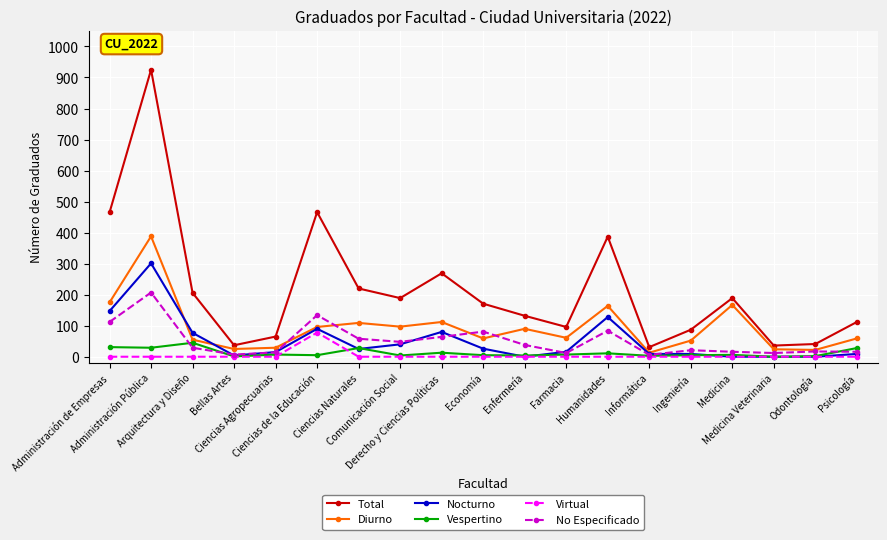

Which series has the largest range (max minus min)?

Total